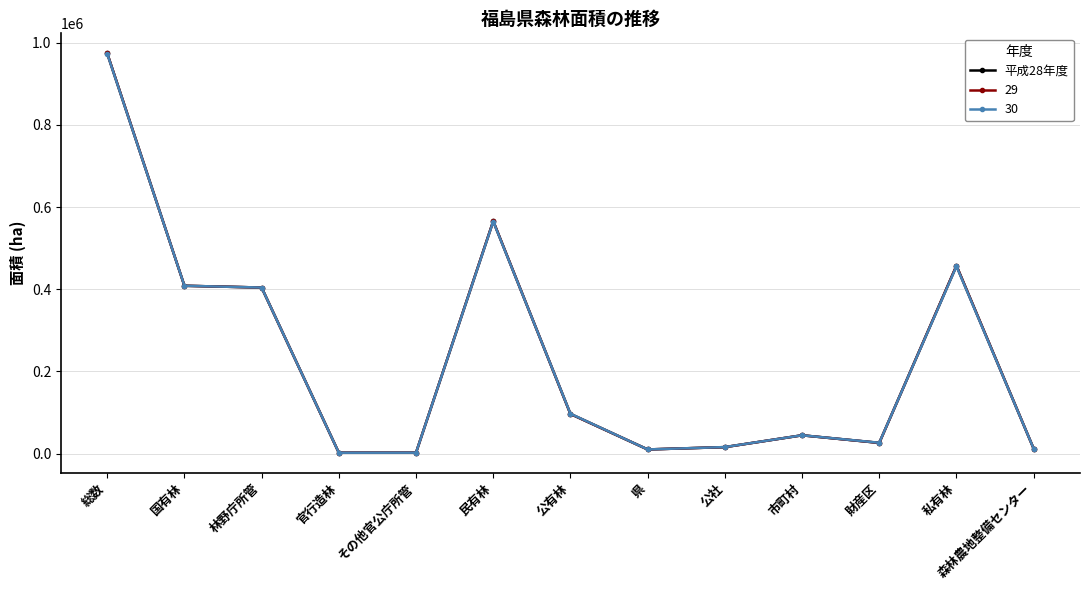

Does the chart have visible grid lines?

Yes